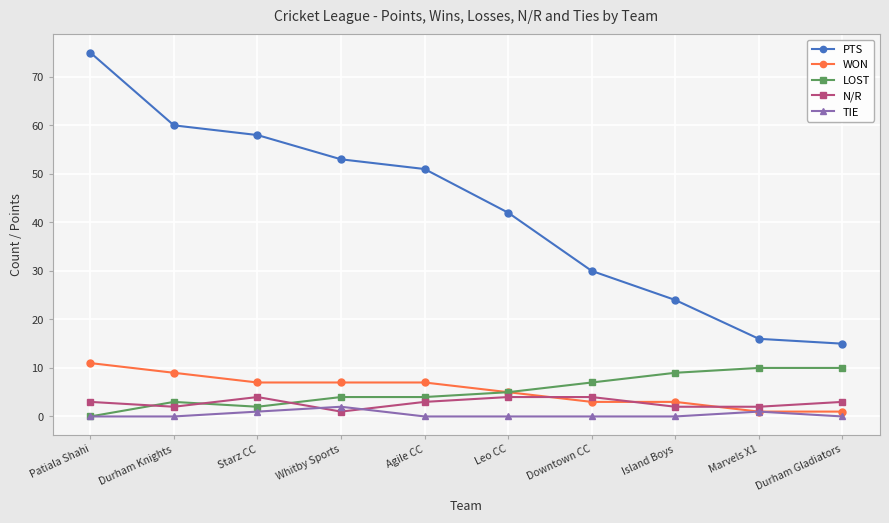

The N/R series shows 7 at Starz CC. True or false?

False